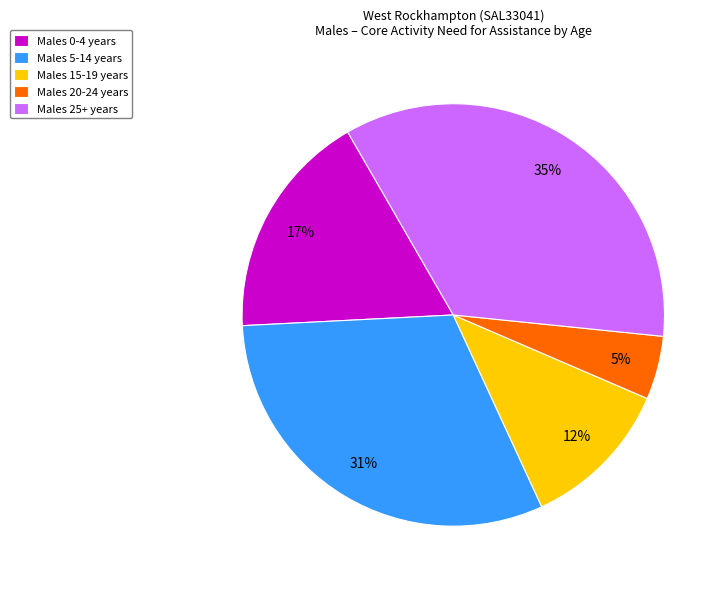

Is it true that Males 20-24 years is 5% of the pie?

True